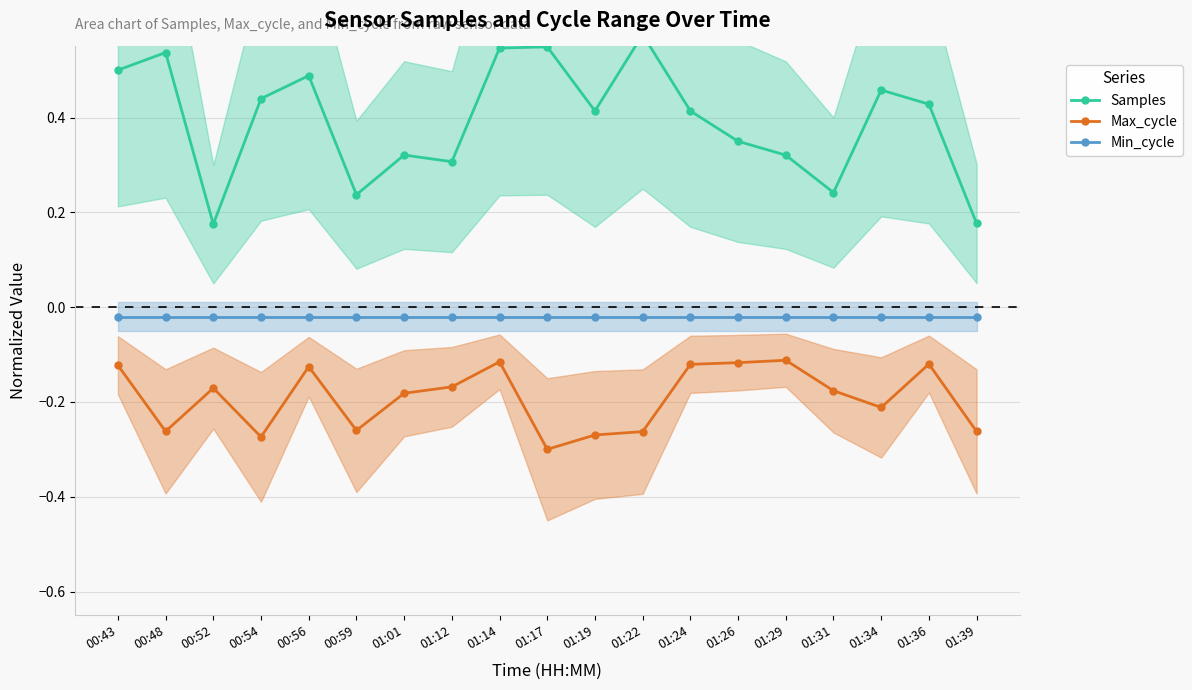

The value of Samples at 01:22 is 0.9. True or false?

False